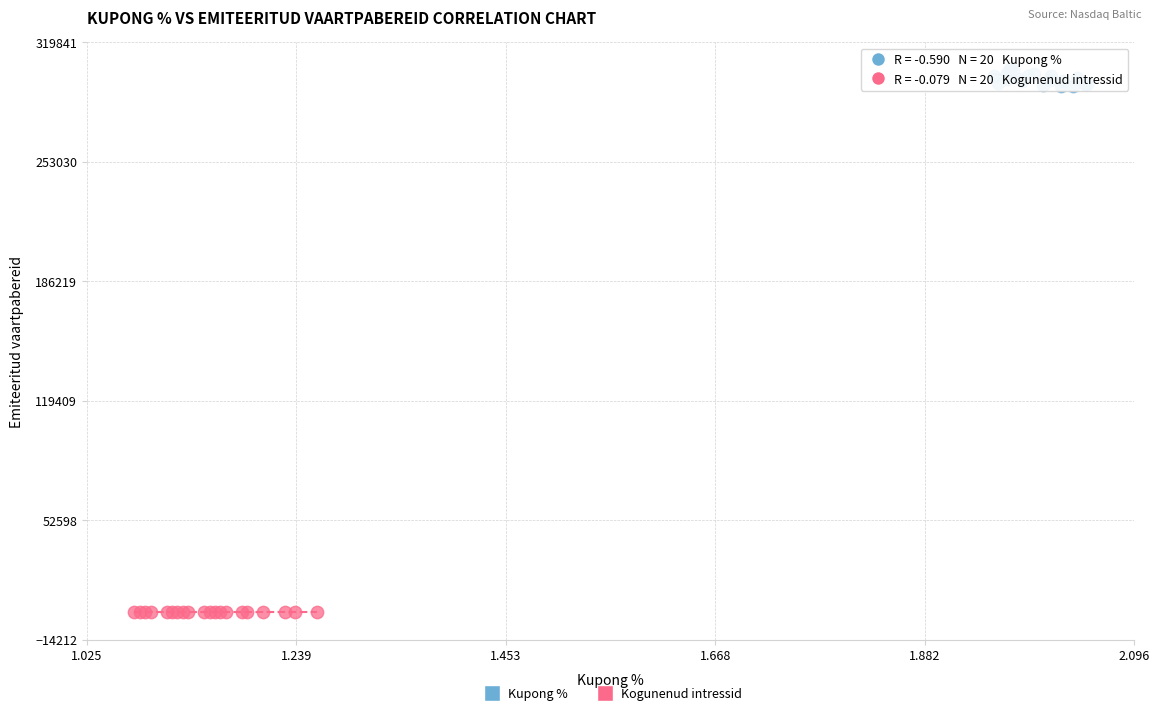

Which series has the widest spread of Y values?

Kupong %